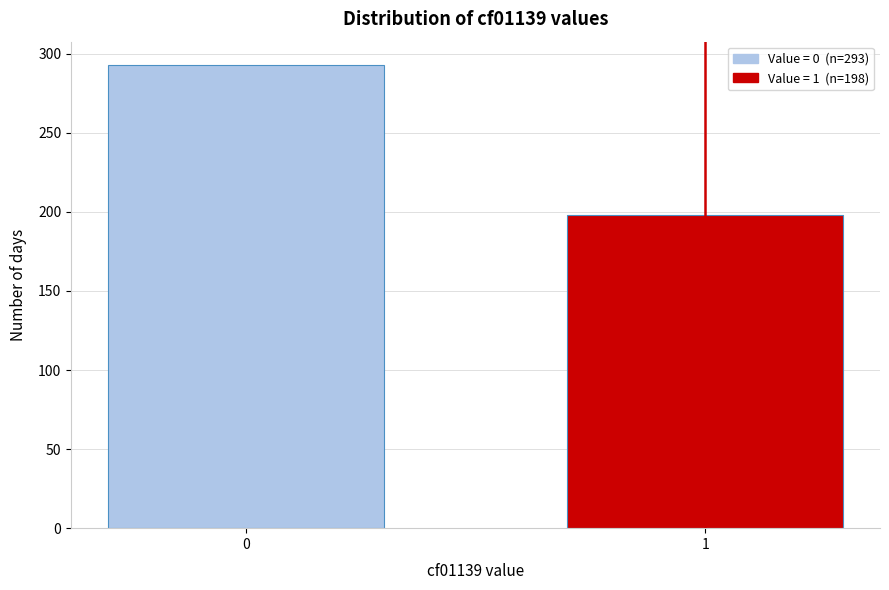

Reading left to right, what are all the values shown in this chart?

0=293	1=198